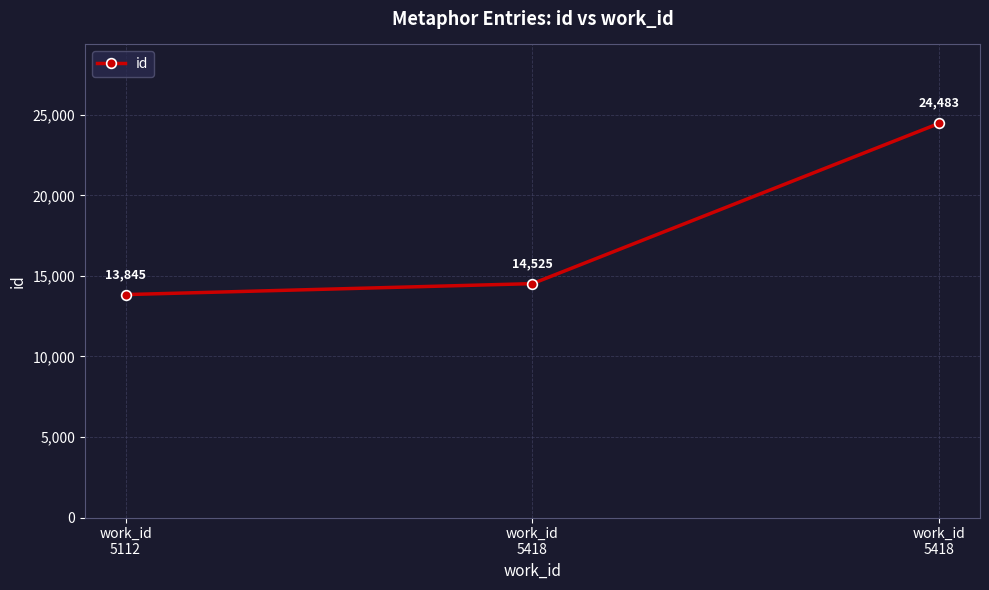

Rank the categories by value from lowest to highest.

work_id
5112, work_id
5418, work_id
5418